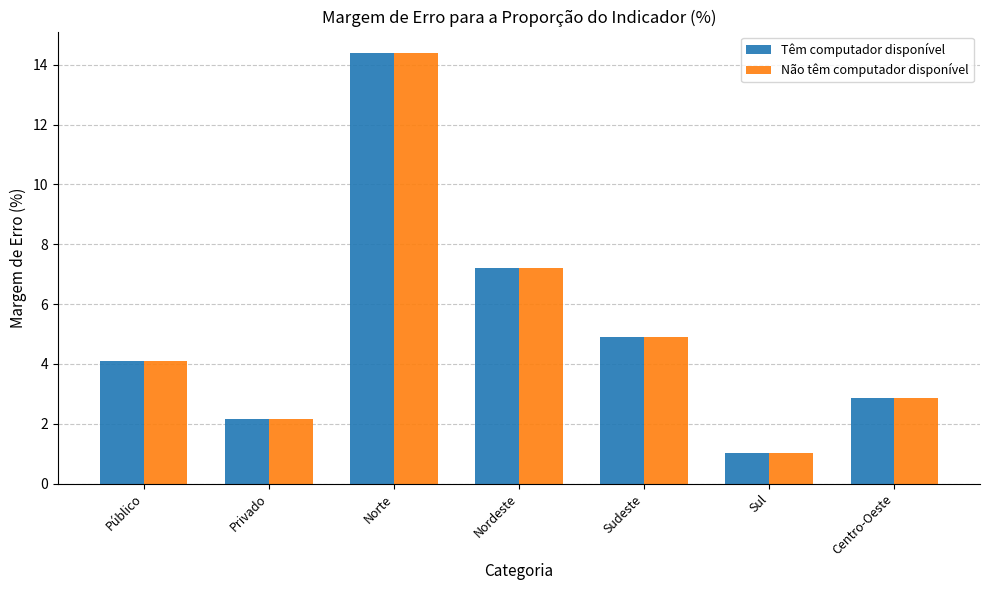

At which category is the sum across all series the highest?

Norte